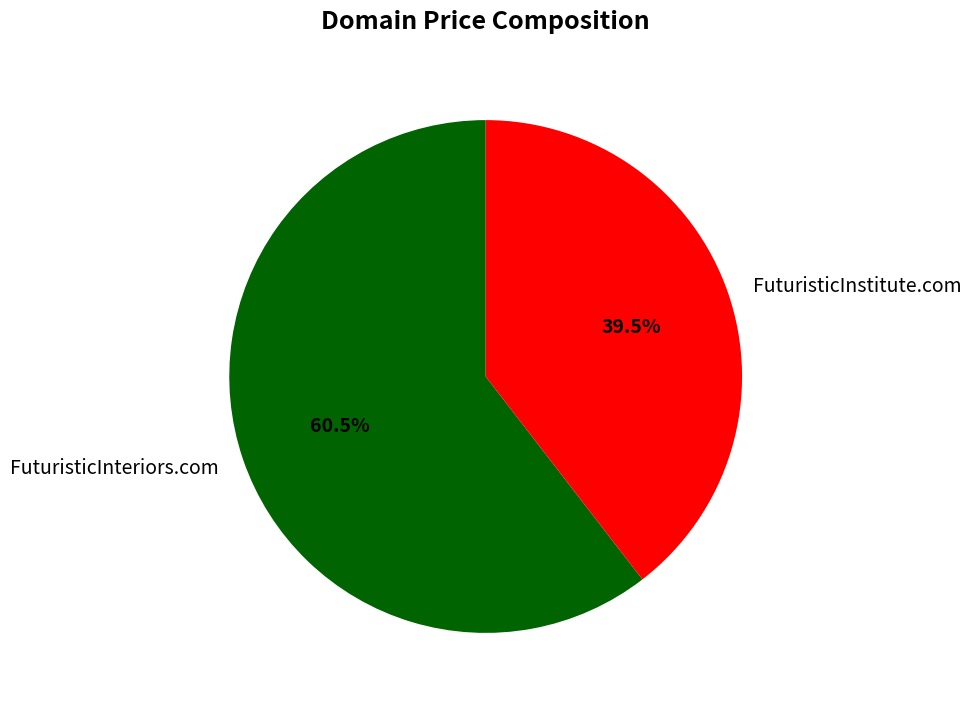

How many slices are in this pie chart?

2